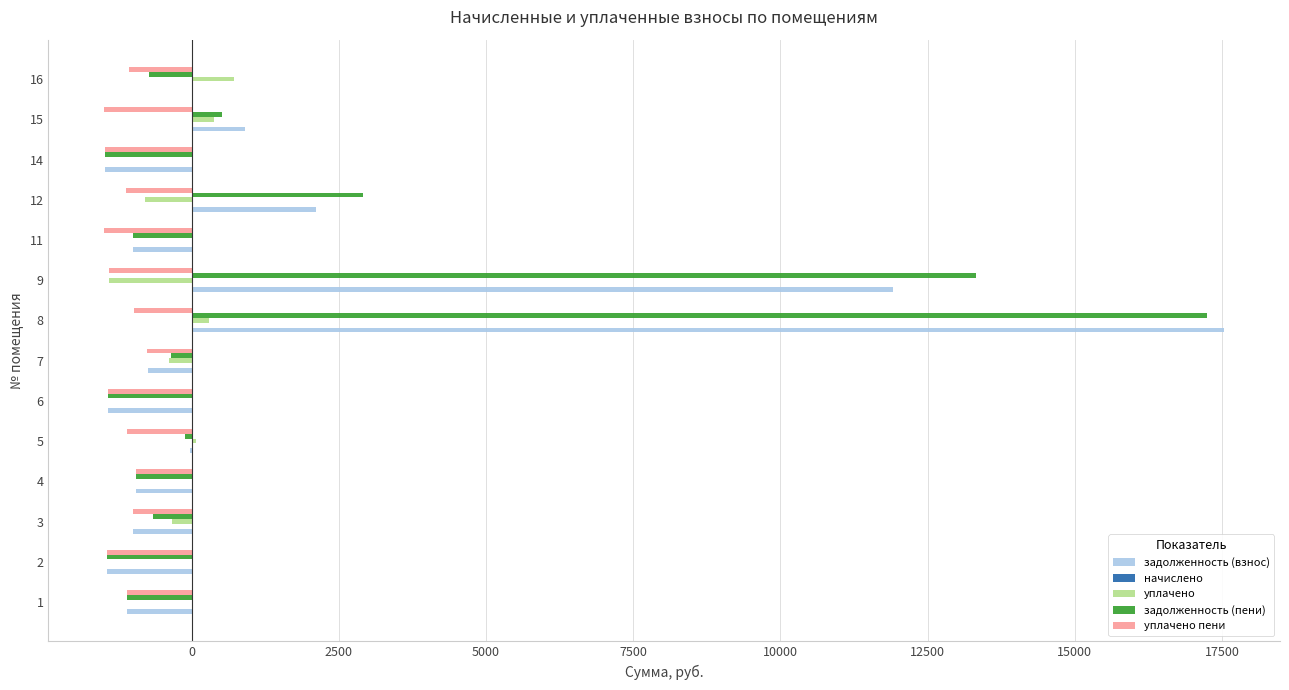

Is the value of уплачено at 8 greater than the value of задолженность (взнос) at 15?

No